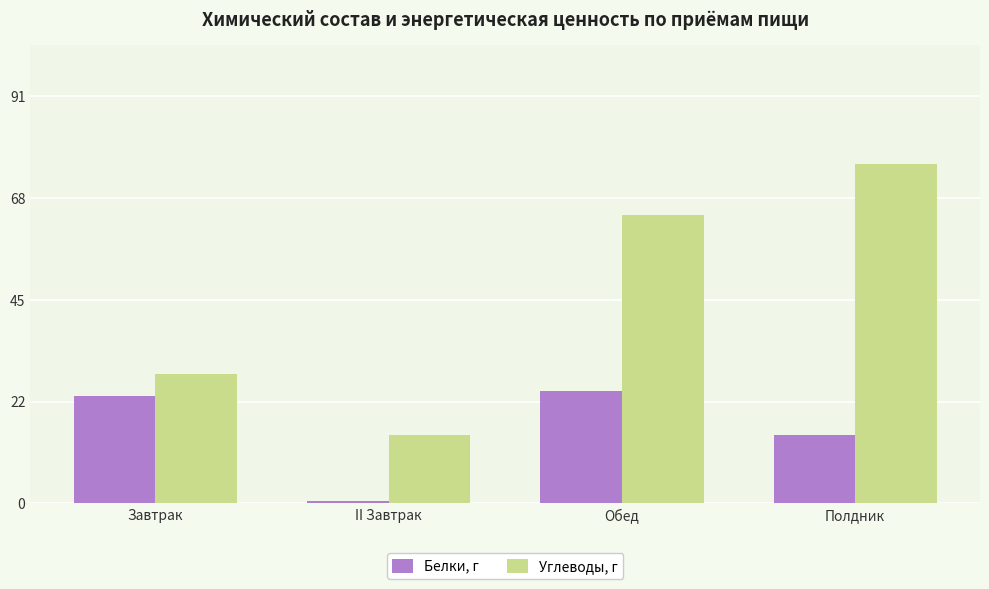

How many values in the Углеводы, г series exceed 65?

2